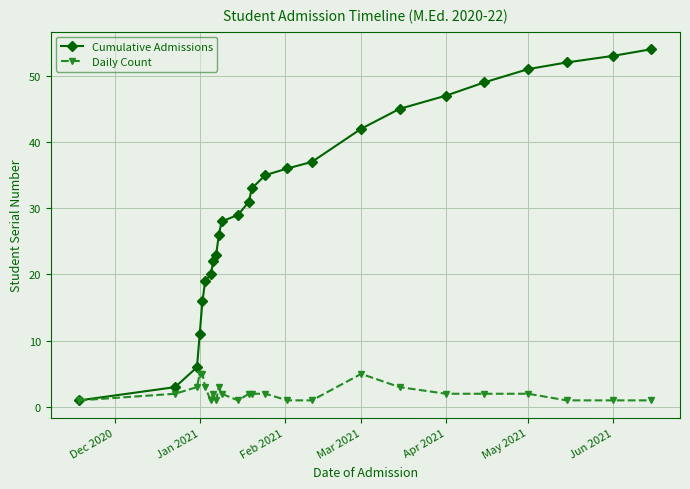

Reading left to right, extract all data points from this chart.

Cumulative Admissions: 1	3	6	11	16	19	20	22	23	26	28	29	31	33	35	36	37	42	45	47	49	51	52	53	54
Daily Count: 1	2	3	5	5	3	1	2	1	3	2	1	2	2	2	1	1	5	3	2	2	2	1	1	1